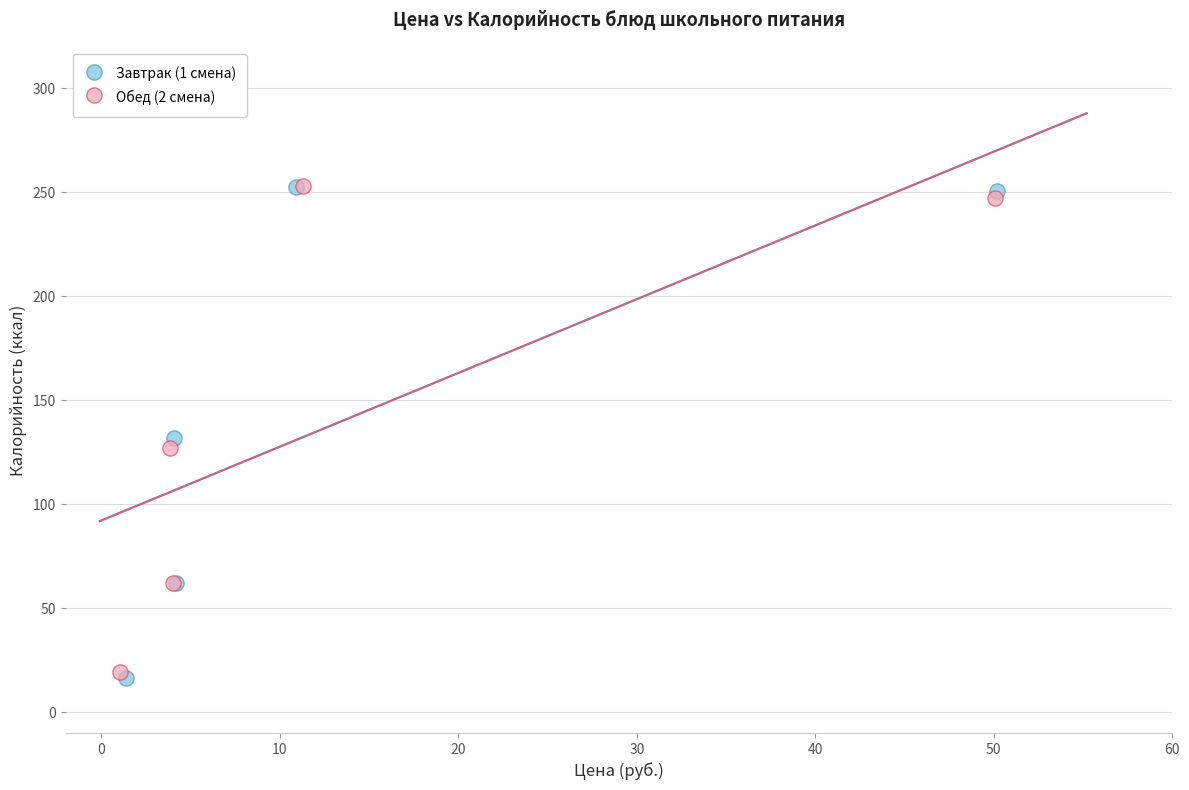

Which series has the largest Y range (max minus min)?

Завтрак (1 смена)